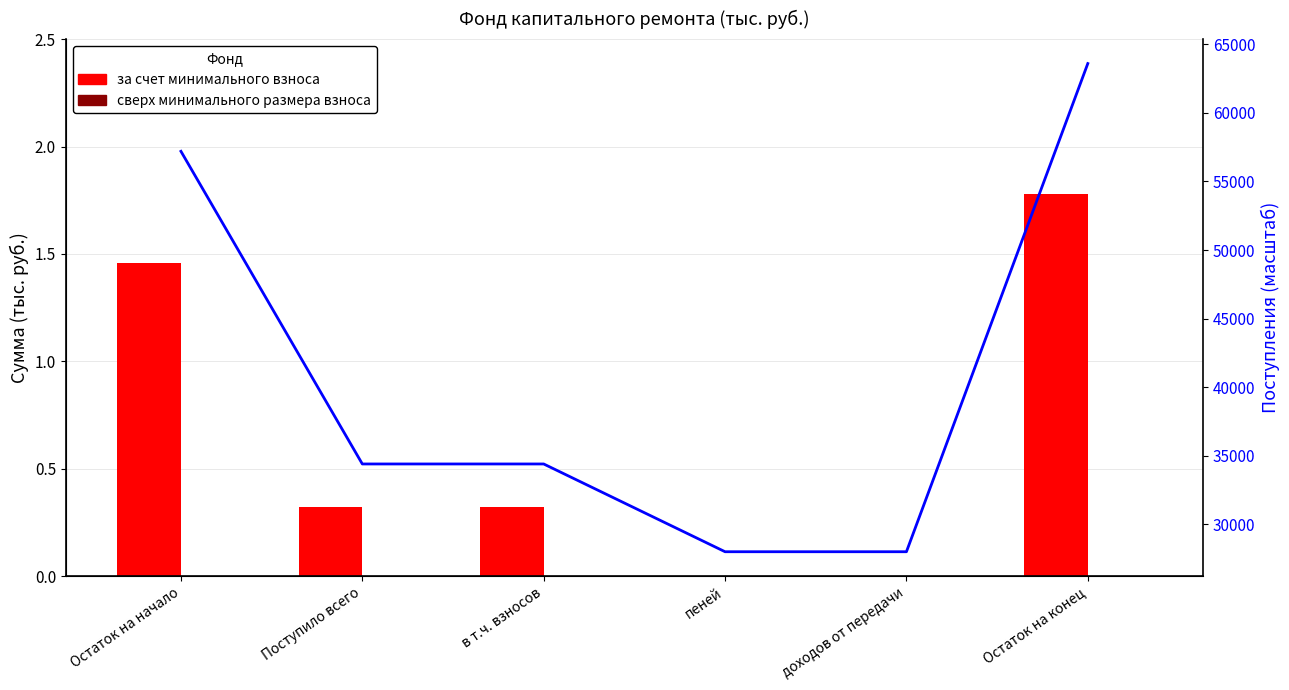

What is the difference between the maximum and second lowest values in the Поступления (масштаб) series?

35600.0